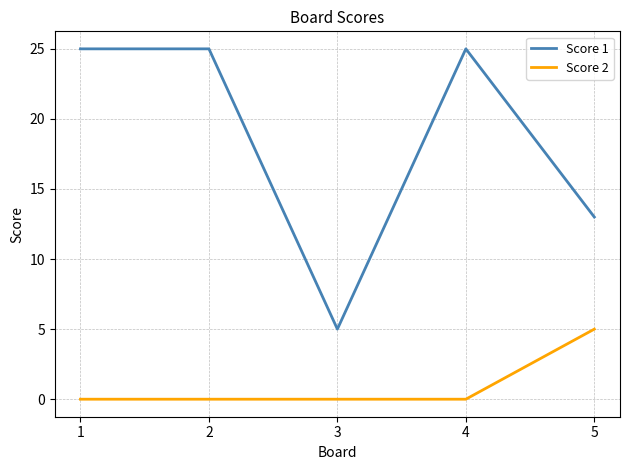

What is the average value of the Score 2 series?

1